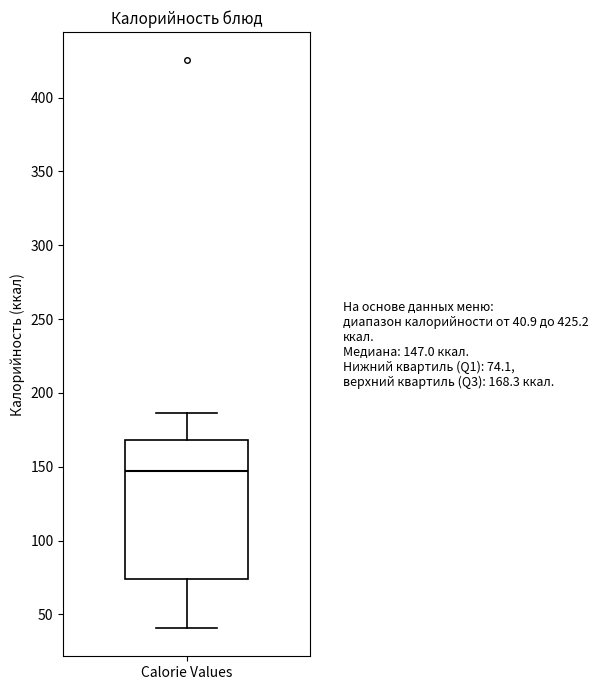

Transcribe this box plot: give where the median line is, the range the box spans, and where the two whiskers end, as read against the y-axis. The values are not printed on the chart, so give them approximately, as read against the axis.

median 145, box 75 to 170, whiskers 40 to 185